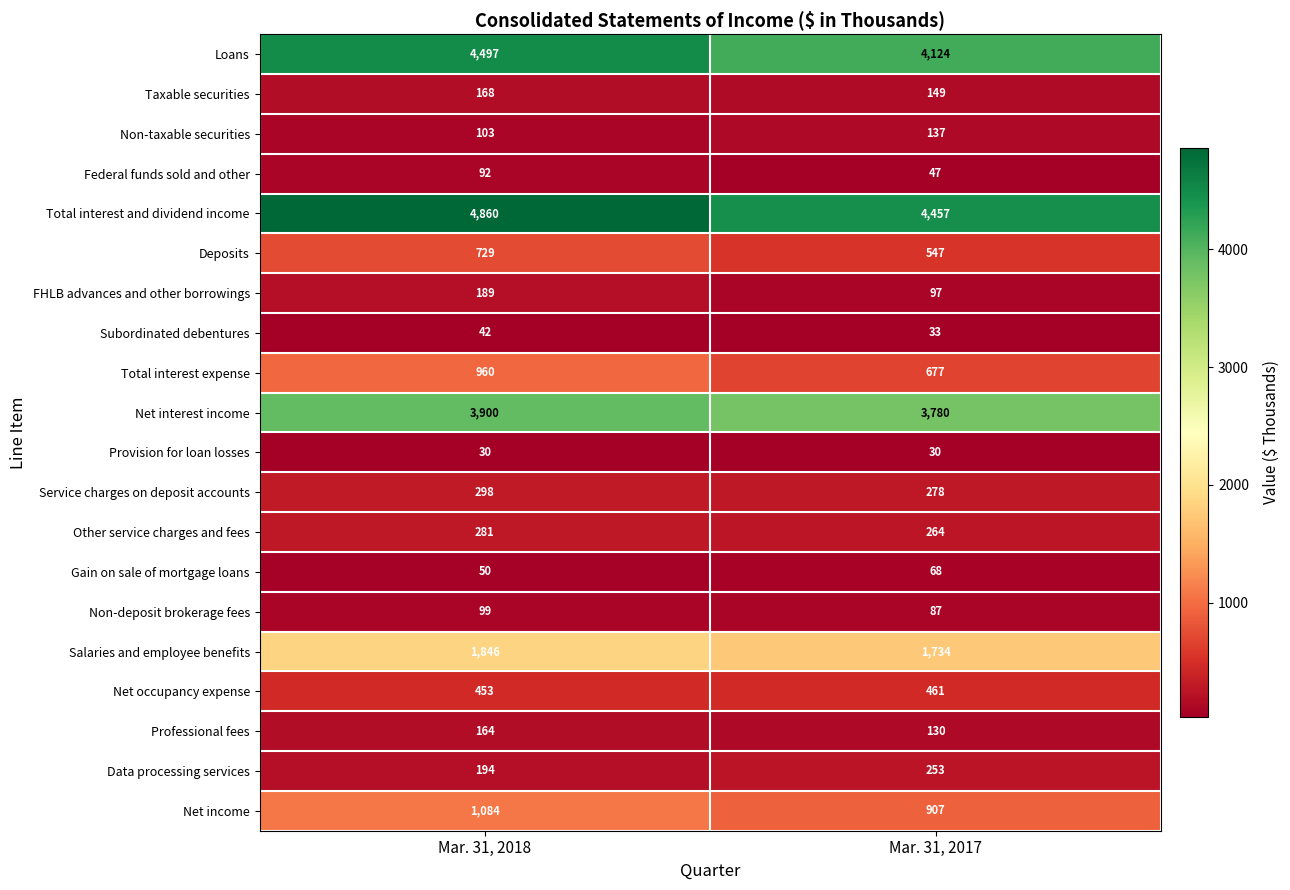

Which series changed the most between Mar. 31, 2018 and Mar. 31, 2017?

Total interest and dividend income